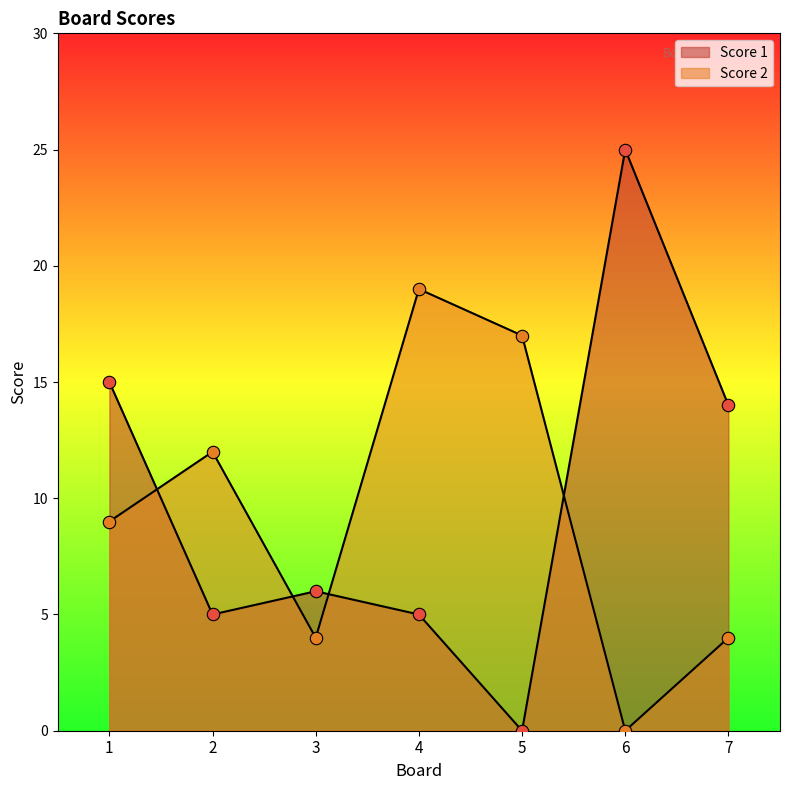

At how many categories does at least one series exceed 13?

5